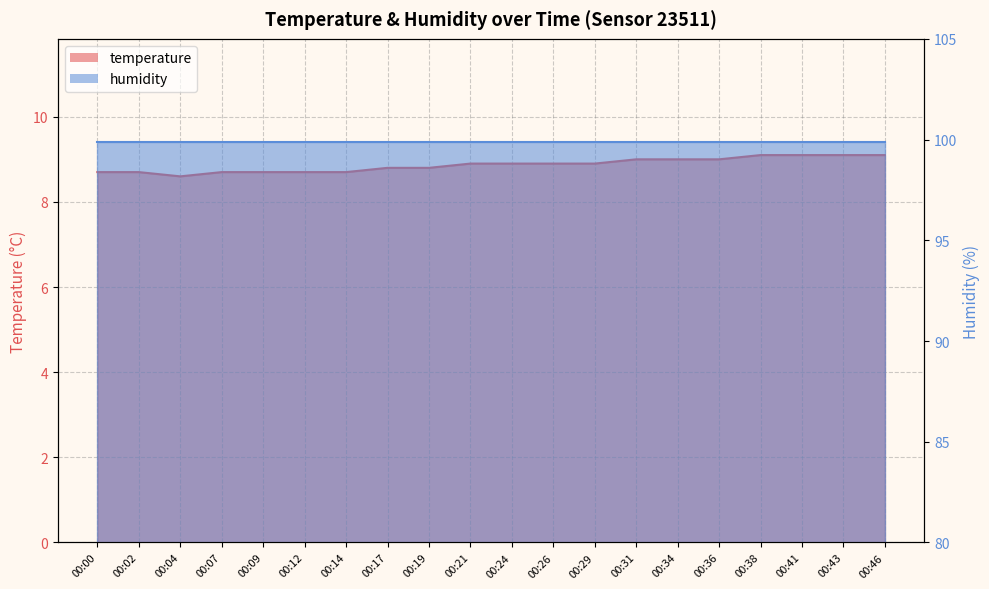

What is the ratio of the value at 00:46 to the value at 00:04?

1.1